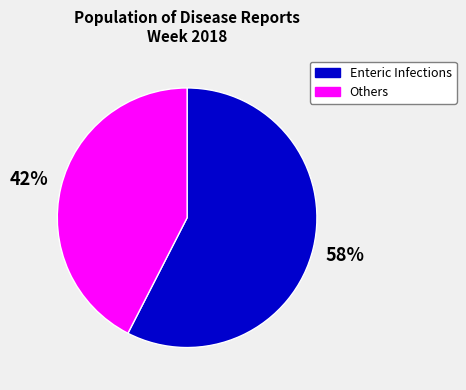

How many segments does this pie chart have?

2